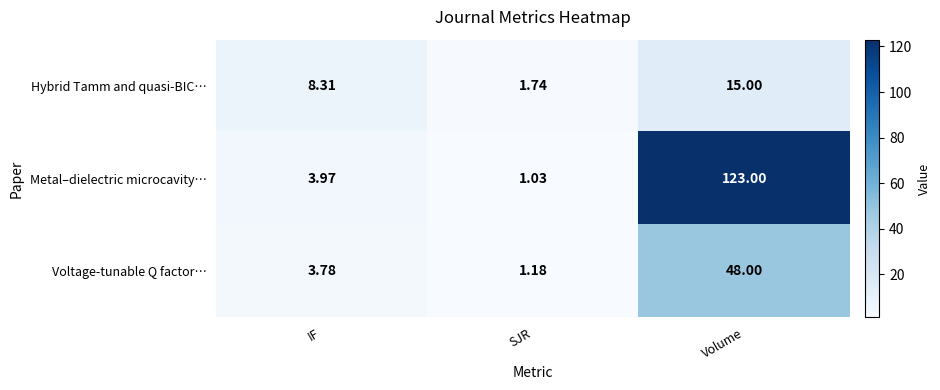

What is the difference between the highest and lowest values at Volume?

108.0